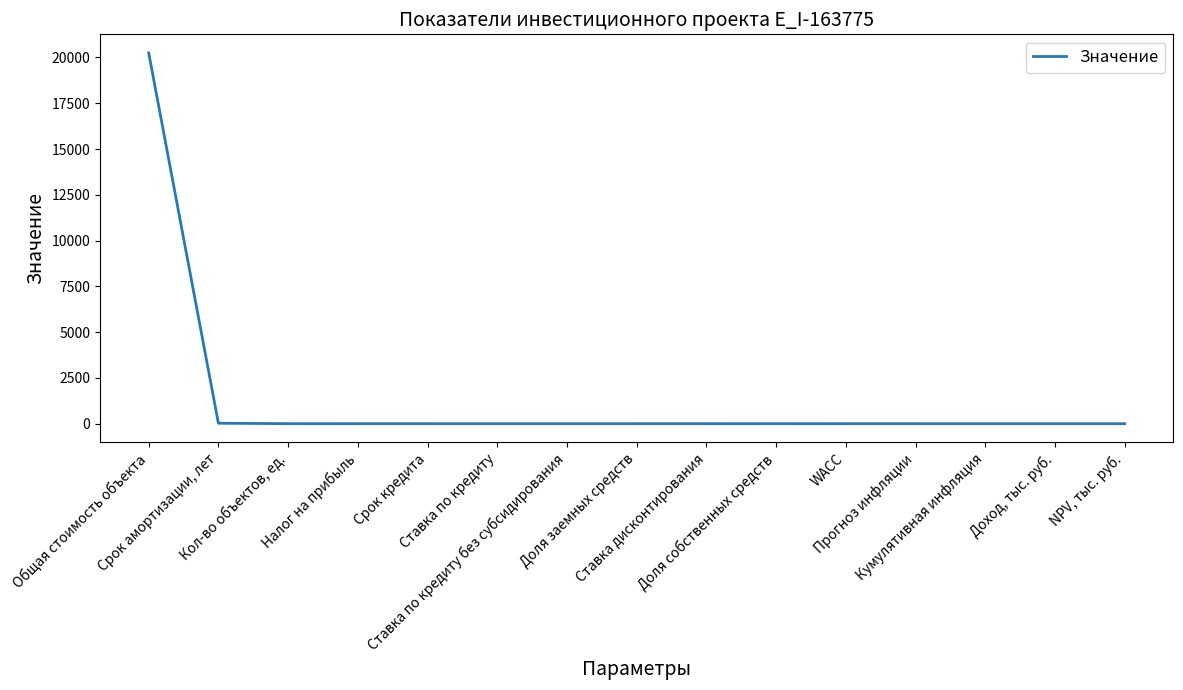

What is the difference between the maximum and minimum values?

20250.5